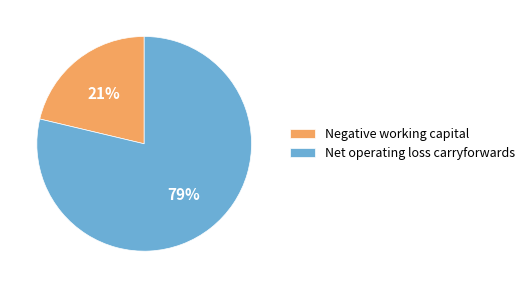

Is there any slice that represents more than half of the pie?

Yes